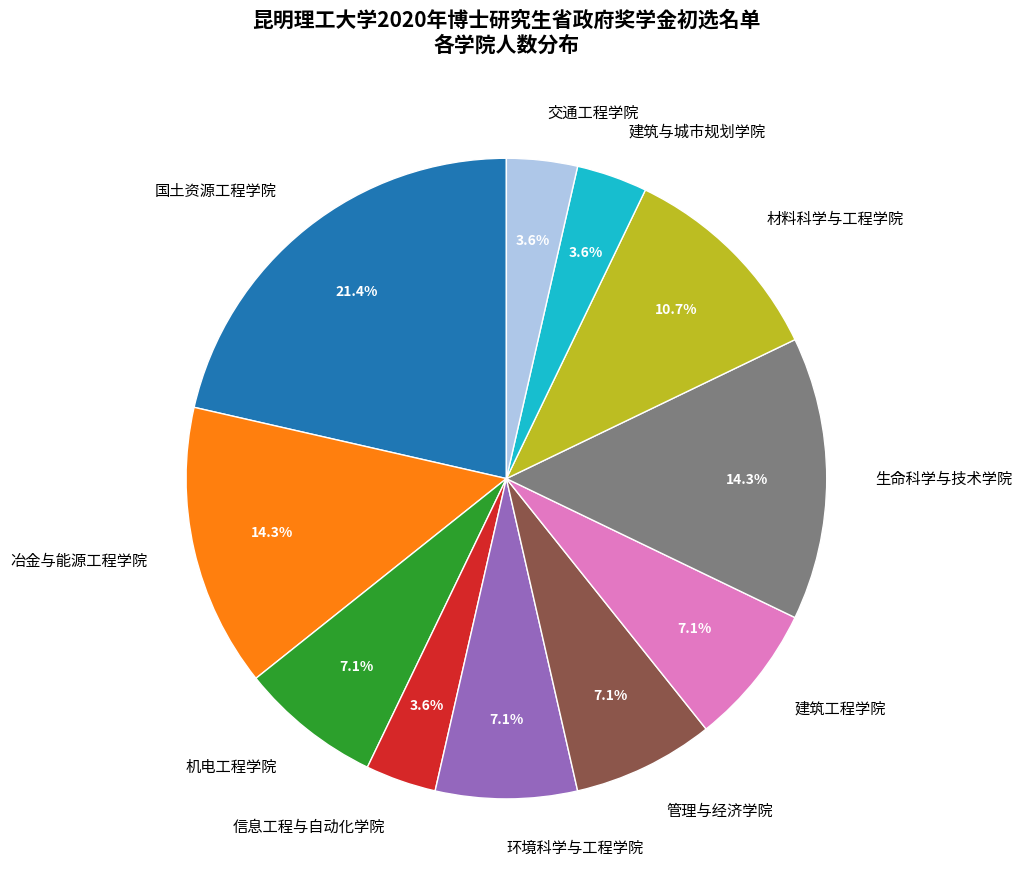

What is the largest slice in the pie chart?

国土资源工程学院